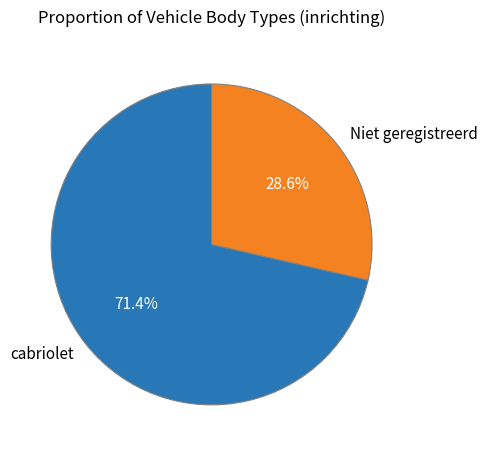

What is the largest slice in the pie chart?

cabriolet